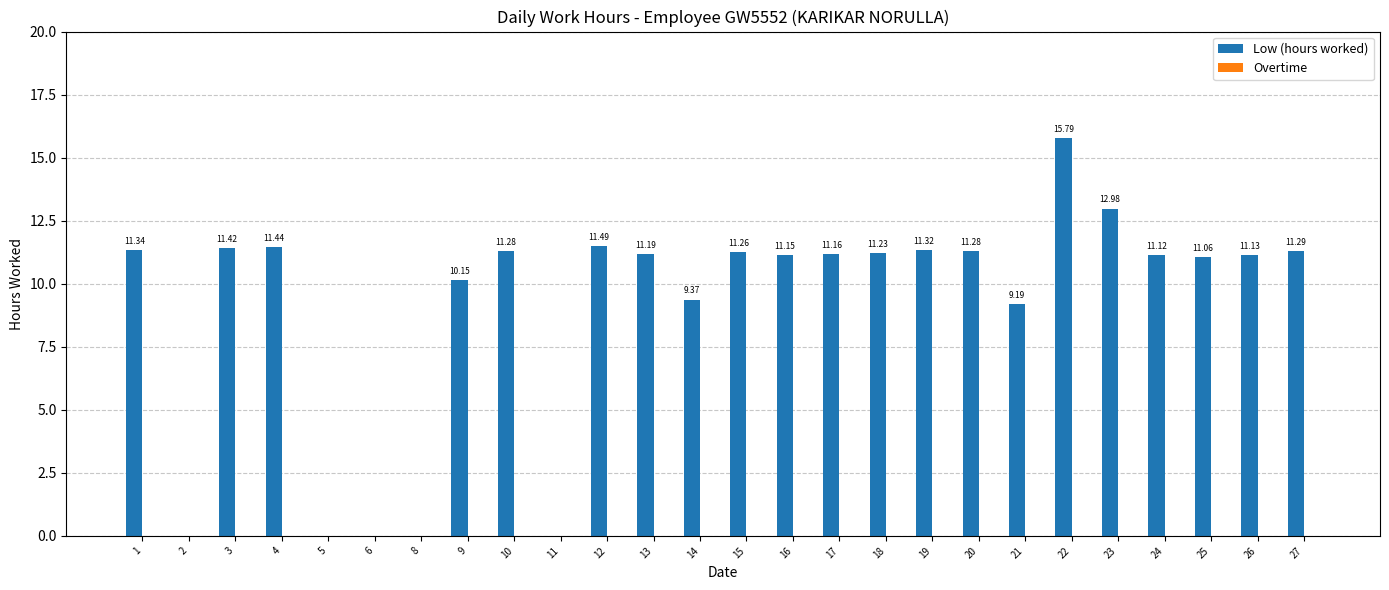

Between 24 and 13, which is larger?

13